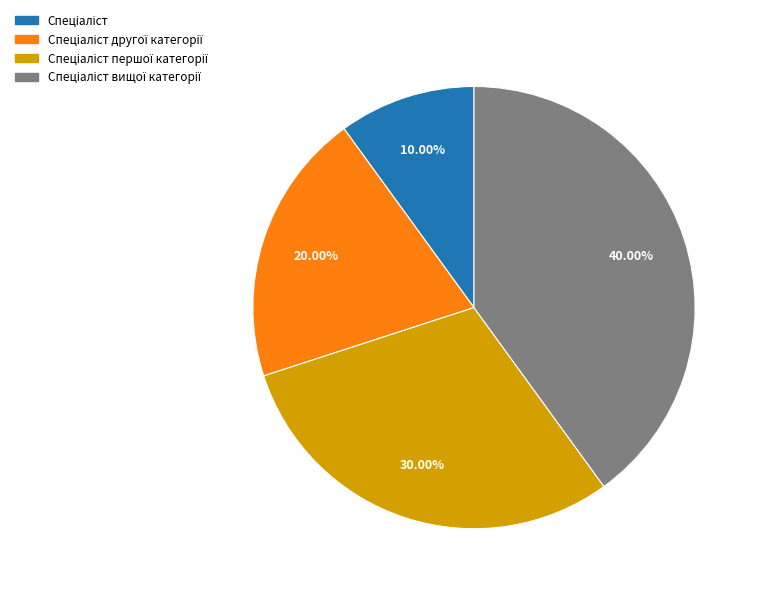

To the nearest percent, what is the difference between the largest and smallest slice percentages?

30%